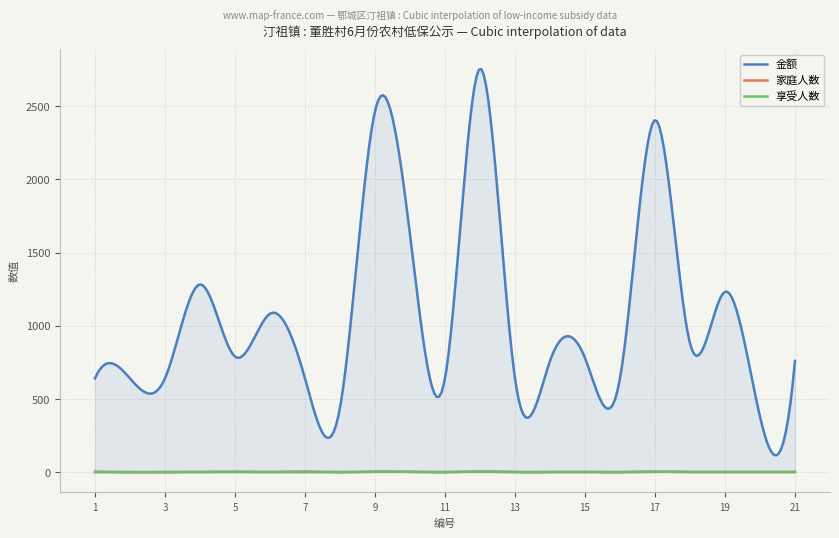

Where is the first local maximum for 金额?

4